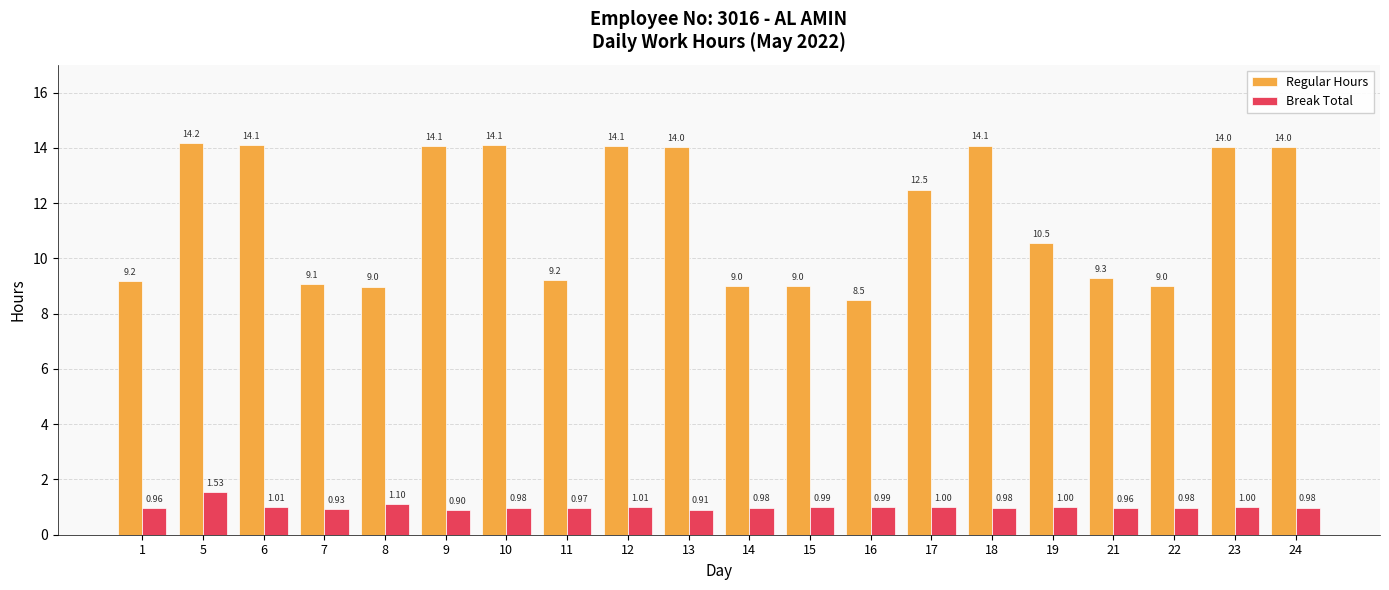

What is the spread (max minus min) of values at 7?

8.1